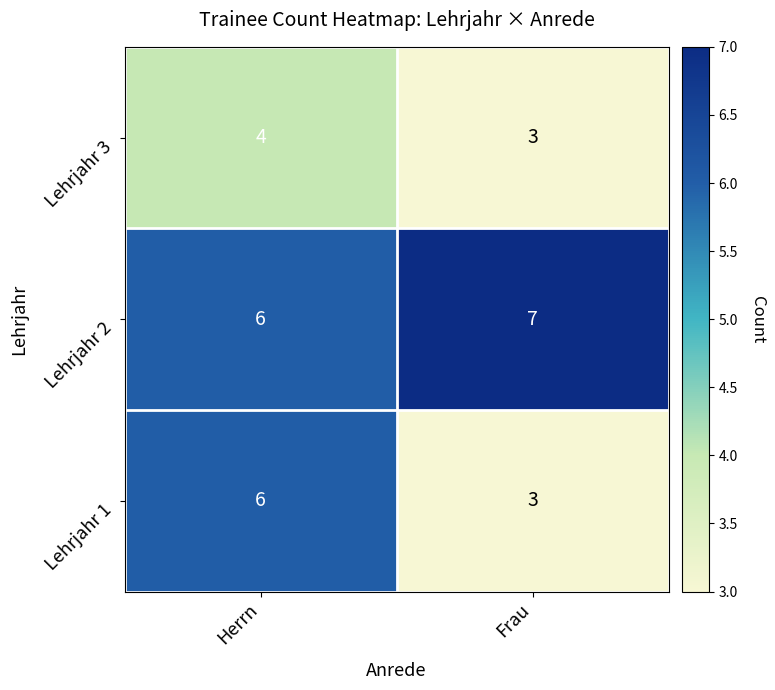

List the series in order of their peak value, highest first.

Lehrjahr 2, Lehrjahr 1, Lehrjahr 3